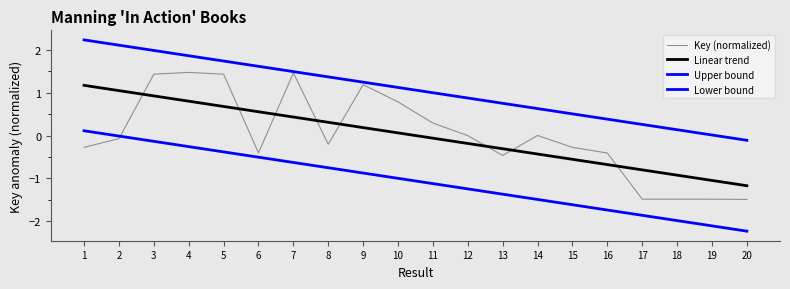

The Key (normalized) series shows 0.0 at 14. True or false?

True